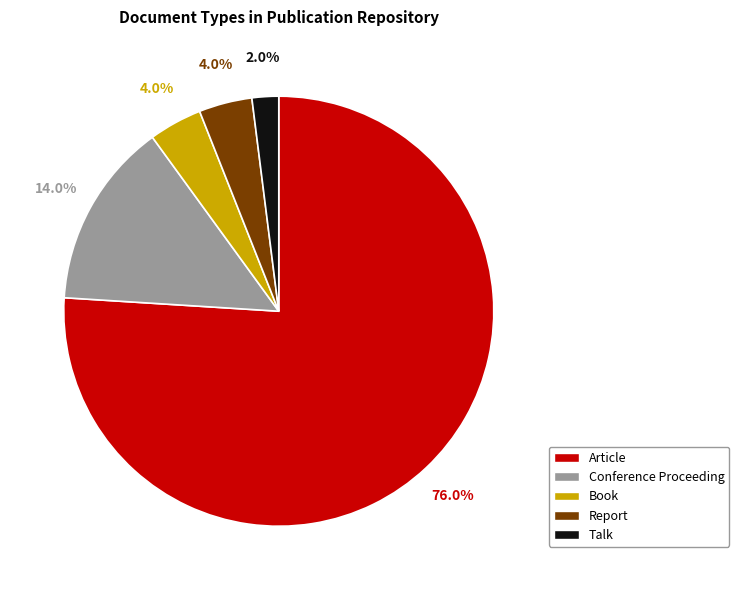

How many slices are in this pie chart?

5